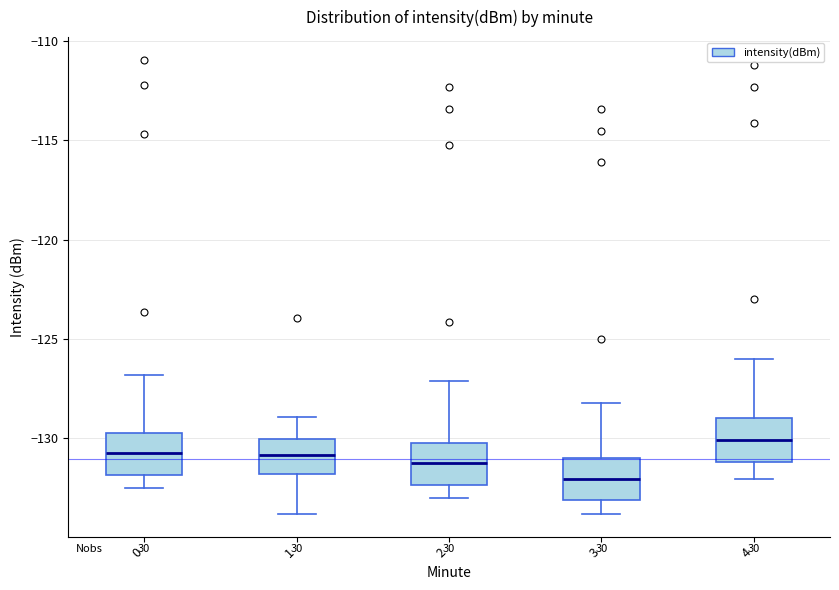

Where is the upper edge of the box at x = 0 on the y-axis? The values are not printed on the chart, so give them approximately, as read against the axis.

-129.5